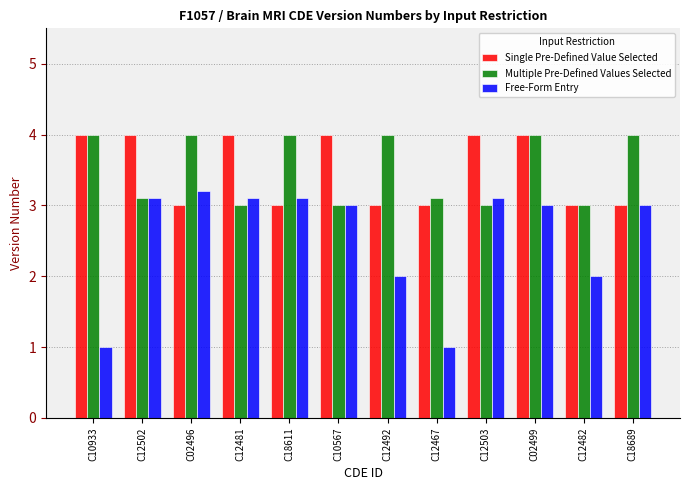

Between C02496 and C12467, which series saw the biggest shift?

Free-Form Entry